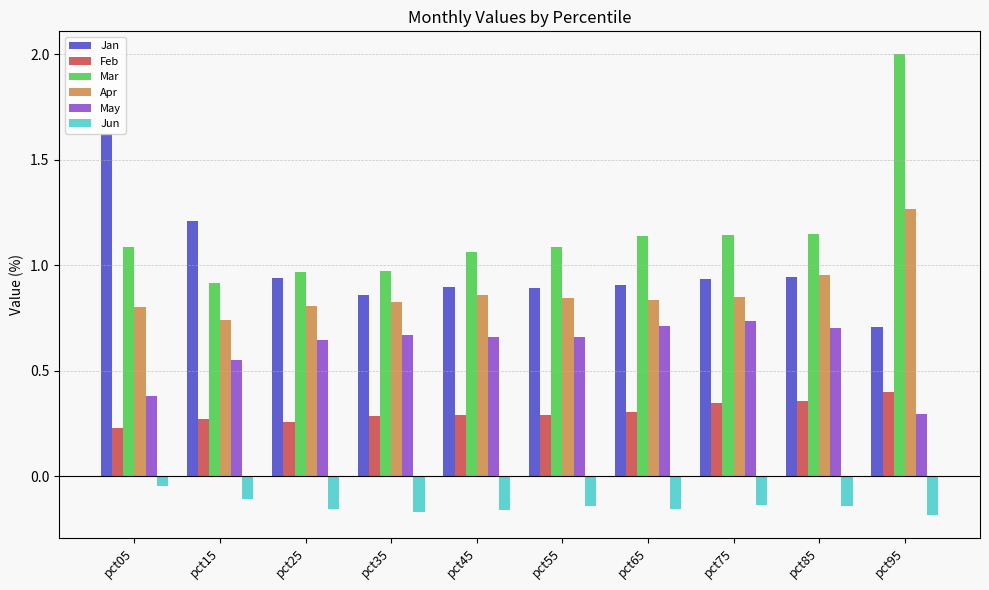

Where does the Mar series first go above 1?

pct05